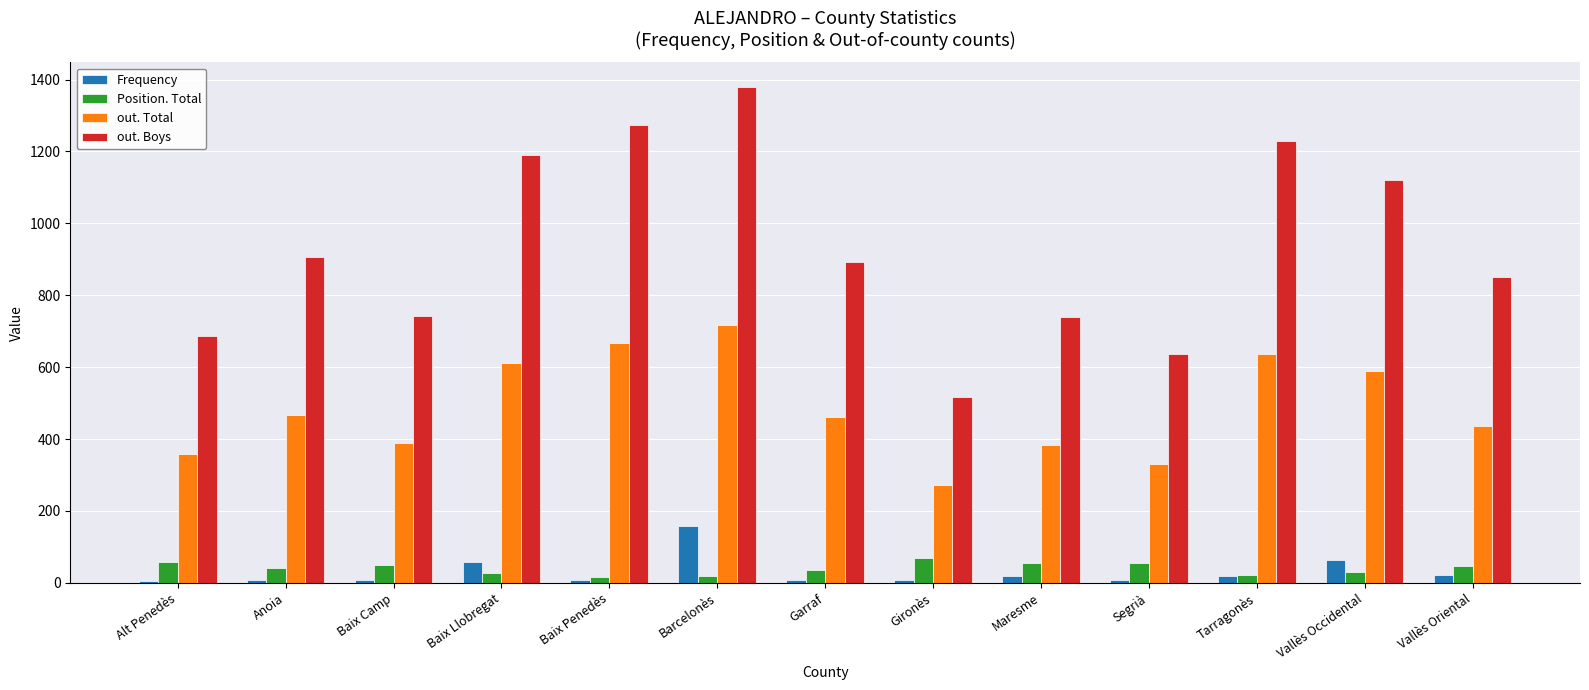

List the series in order of their peak value, highest first.

out. Boys, out. Total, Frequency, Position. Total